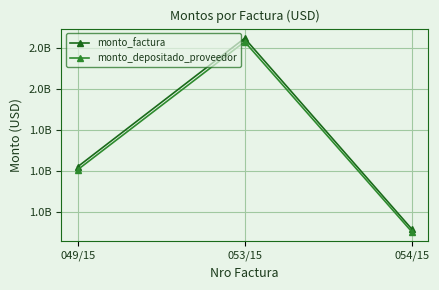

Does the chart have visible grid lines?

Yes